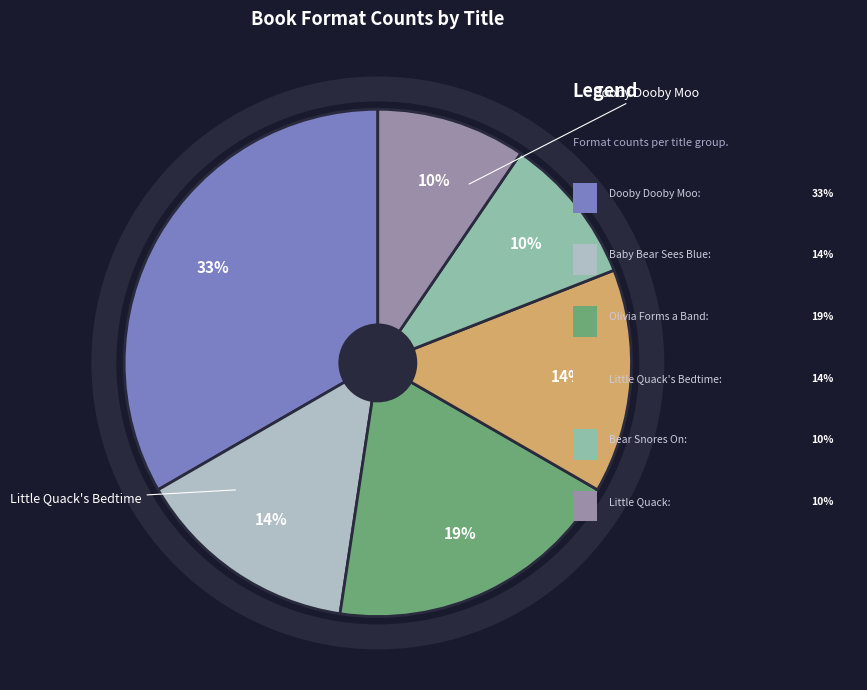

To the nearest percent, what is the average slice percentage?

17%